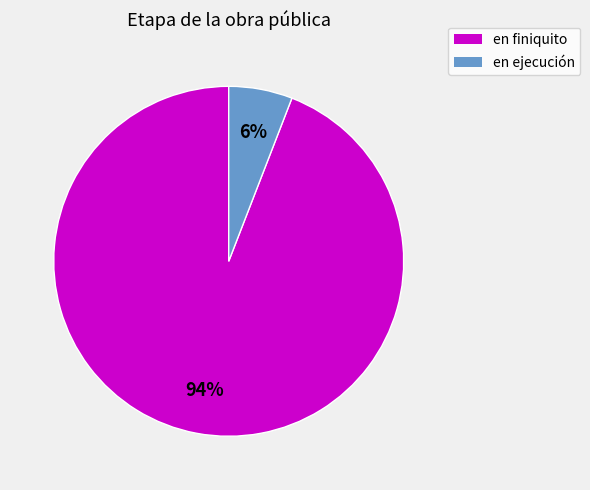

Is the sum of en finiquito and en ejecución greater than half?

Yes